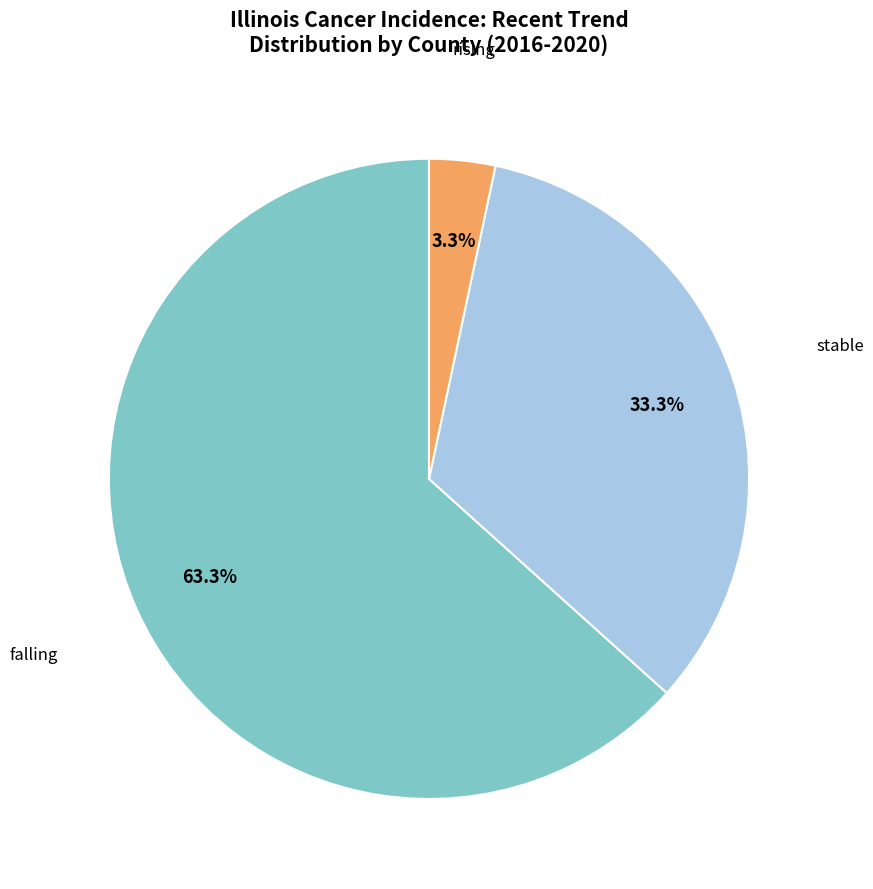

How many segments does this pie chart have?

3